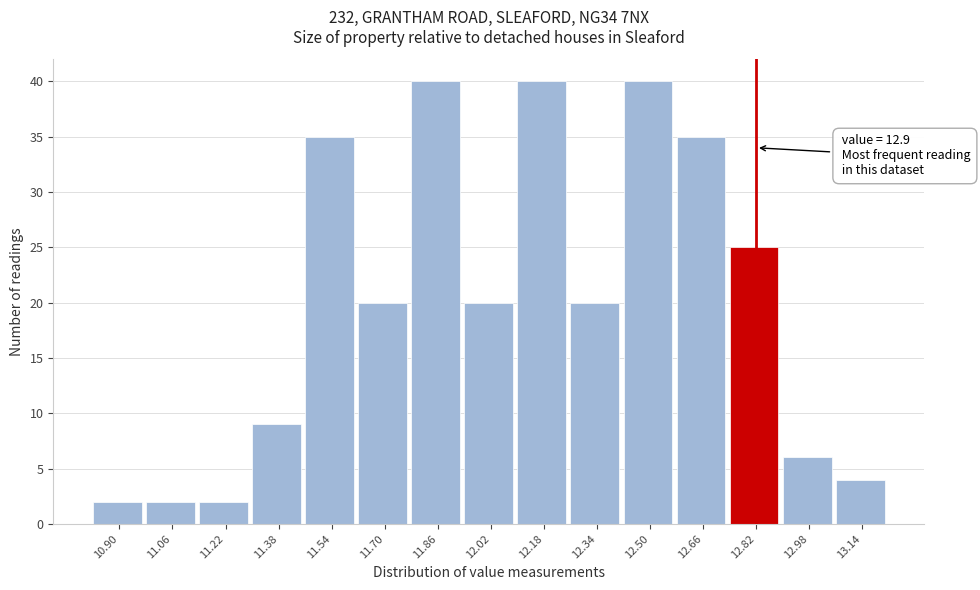

Reading right to left, list all the values displayed in this chart.

4	6	25	35	40	20	40	20	40	20	35	9	2	2	2